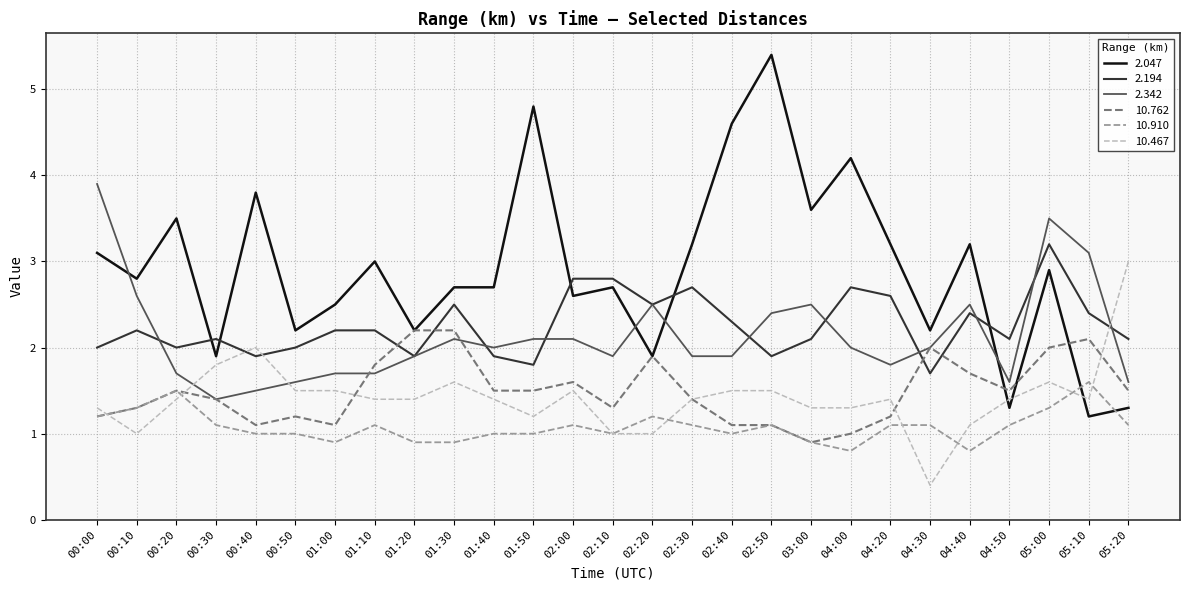

Reading left to right, what are all the values shown in this chart?

2.047: 00:00=3.1	00:10=2.8	00:20=3.5	00:30=1.9	00:40=3.8	00:50=2.2	01:00=2.5	01:10=3.0	01:20=2.2	01:30=2.7	01:40=2.7	01:50=4.8	02:00=2.6	02:10=2.7	02:20=1.9	02:30=3.2	02:40=4.6	02:50=5.4	03:00=3.6	04:00=4.2	04:20=3.2	04:30=2.2	04:40=3.2	04:50=1.3	05:00=2.9	05:10=1.2	05:20=1.3
2.194: 00:00=2.0	00:10=2.2	00:20=2.0	00:30=2.1	00:40=1.9	00:50=2.0	01:00=2.2	01:10=2.2	01:20=1.9	01:30=2.5	01:40=1.9	01:50=1.8	02:00=2.8	02:10=2.8	02:20=2.5	02:30=2.7	02:40=2.3	02:50=1.9	03:00=2.1	04:00=2.7	04:20=2.6	04:30=1.7	04:40=2.4	04:50=2.1	05:00=3.2	05:10=2.4	05:20=2.1
2.342: 00:00=3.9	00:10=2.6	00:20=1.7	00:30=1.4	00:40=1.5	00:50=1.6	01:00=1.7	01:10=1.7	01:20=1.9	01:30=2.1	01:40=2.0	01:50=2.1	02:00=2.1	02:10=1.9	02:20=2.5	02:30=1.9	02:40=1.9	02:50=2.4	03:00=2.5	04:00=2.0	04:20=1.8	04:30=2.0	04:40=2.5	04:50=1.6	05:00=3.5	05:10=3.1	05:20=1.6
10.762: 00:00=1.2	00:10=1.3	00:20=1.5	00:30=1.4	00:40=1.1	00:50=1.2	01:00=1.1	01:10=1.8	01:20=2.2	01:30=2.2	01:40=1.5	01:50=1.5	02:00=1.6	02:10=1.3	02:20=1.9	02:30=1.4	02:40=1.1	02:50=1.1	03:00=0.9	04:00=1.0	04:20=1.2	04:30=2.0	04:40=1.7	04:50=1.5	05:00=2.0	05:10=2.1	05:20=1.5
10.910: 00:00=1.2	00:10=1.3	00:20=1.5	00:30=1.1	00:40=1.0	00:50=1.0	01:00=0.9	01:10=1.1	01:20=0.9	01:30=0.9	01:40=1.0	01:50=1.0	02:00=1.1	02:10=1.0	02:20=1.2	02:30=1.1	02:40=1.0	02:50=1.1	03:00=0.9	04:00=0.8	04:20=1.1	04:30=1.1	04:40=0.8	04:50=1.1	05:00=1.3	05:10=1.6	05:20=1.1
10.467: 00:00=1.3	00:10=1.0	00:20=1.4	00:30=1.8	00:40=2.0	00:50=1.5	01:00=1.5	01:10=1.4	01:20=1.4	01:30=1.6	01:40=1.4	01:50=1.2	02:00=1.5	02:10=1.0	02:20=1.0	02:30=1.4	02:40=1.5	02:50=1.5	03:00=1.3	04:00=1.3	04:20=1.4	04:30=0.4	04:40=1.1	04:50=1.4	05:00=1.6	05:10=1.4	05:20=3.0